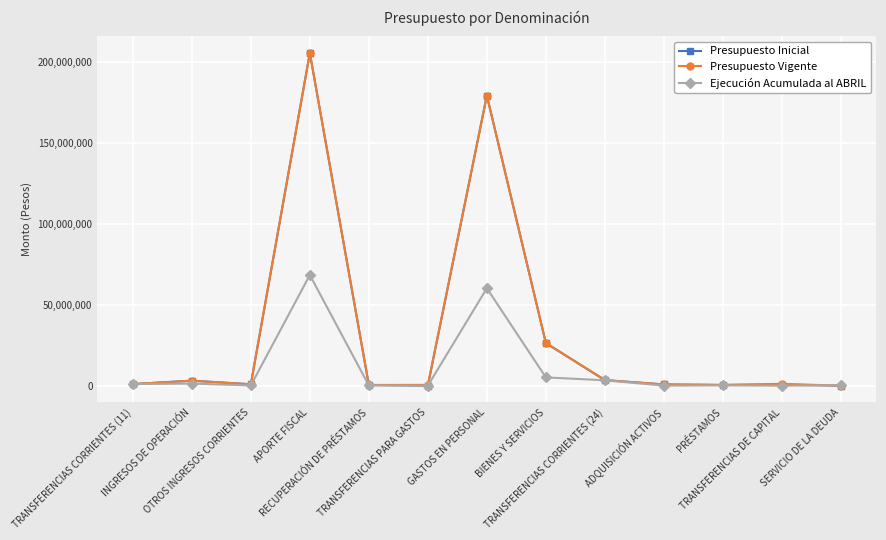

True or false: Presupuesto Inicial has more than 2 interior local peaks.

True